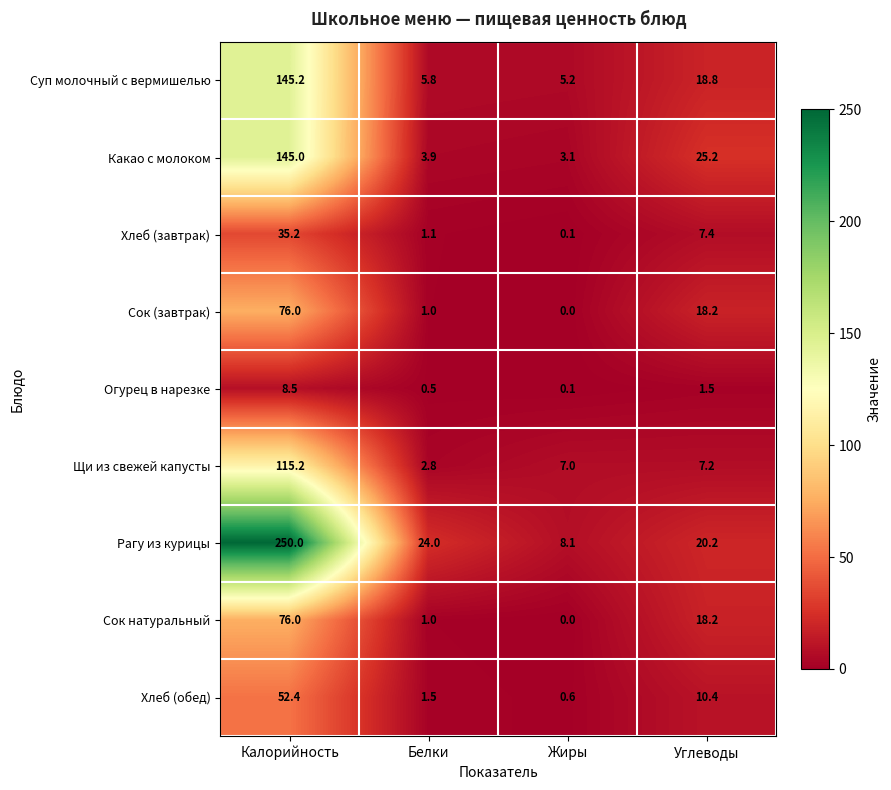

At which label is Сок натуральный closest to 38?

Углеводы